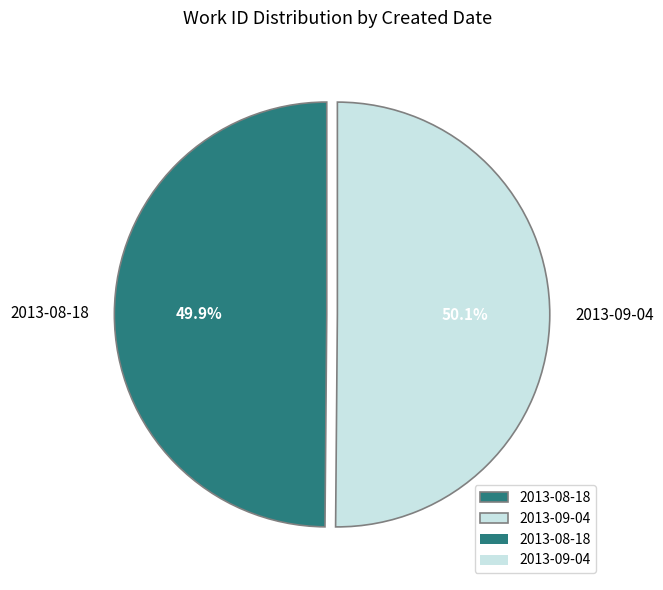

To the nearest percent, what is the combined percentage of 2013-09-04 and 2013-08-18?

100%